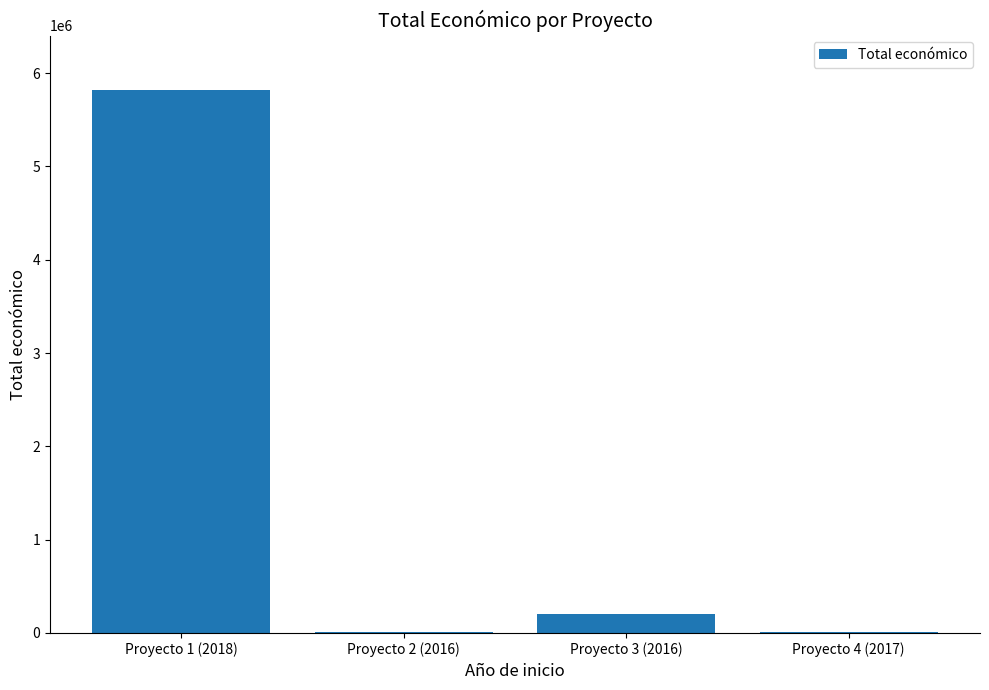

What is the approximate value at Proyecto 1 (2018)?

5819964